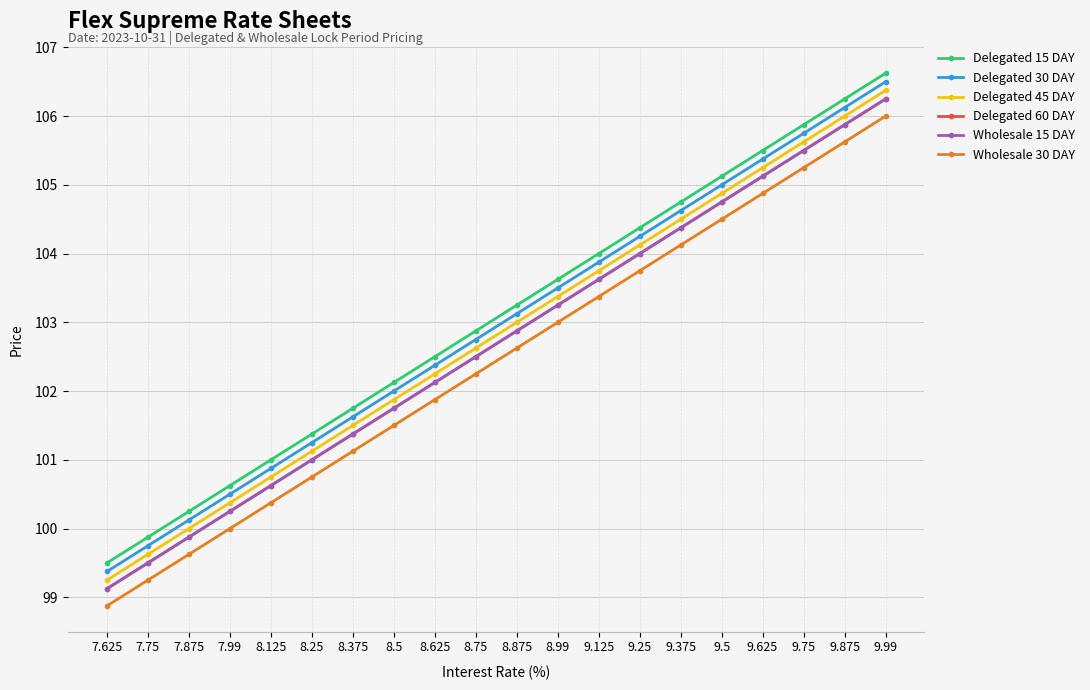

At which category is the sum across all series the highest?

9.99